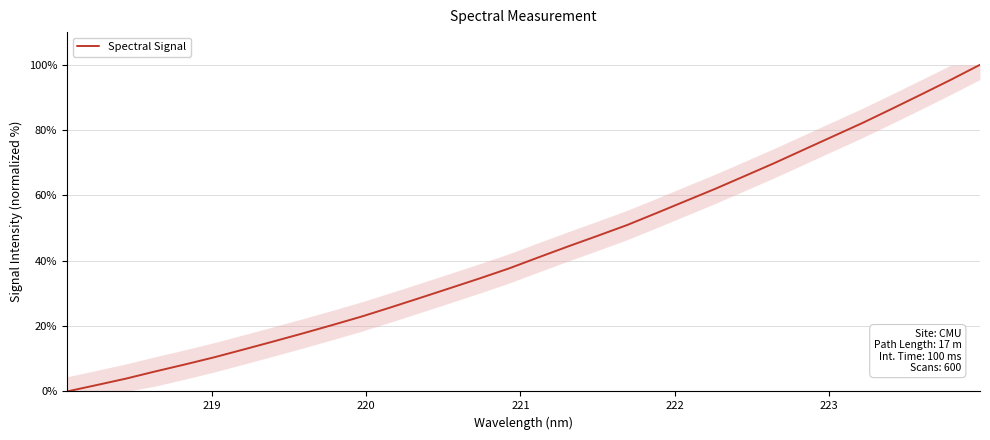

What is the maximum value shown in the chart?

100.0